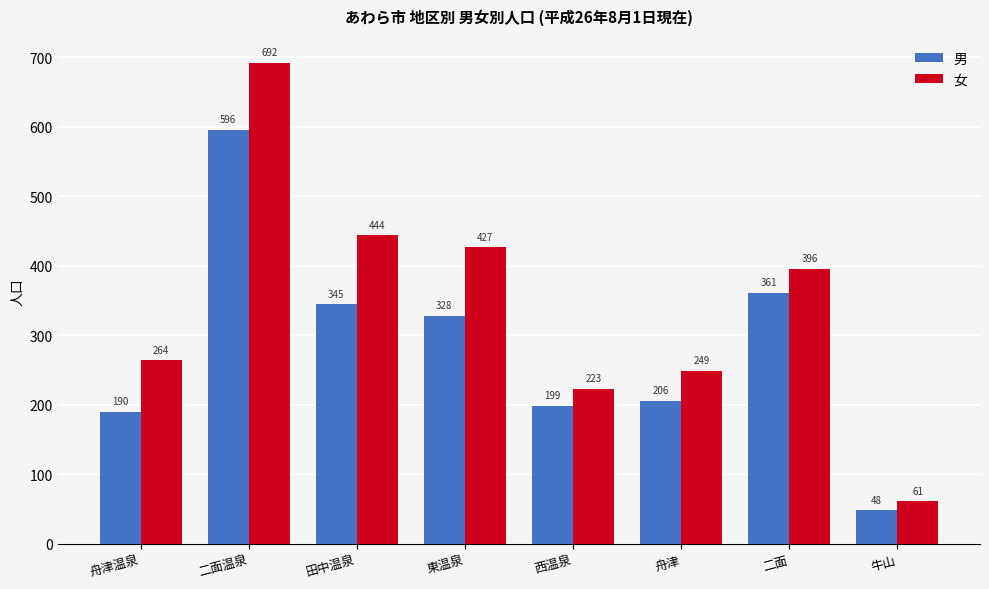

Which series has the widest spread of values?

女